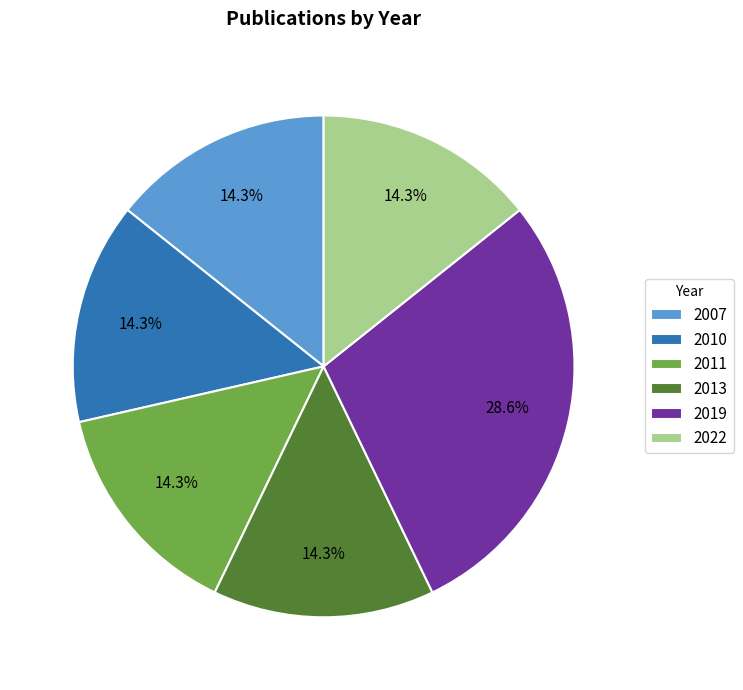

What is the total percentage of 2022 and 2019?

42.9%